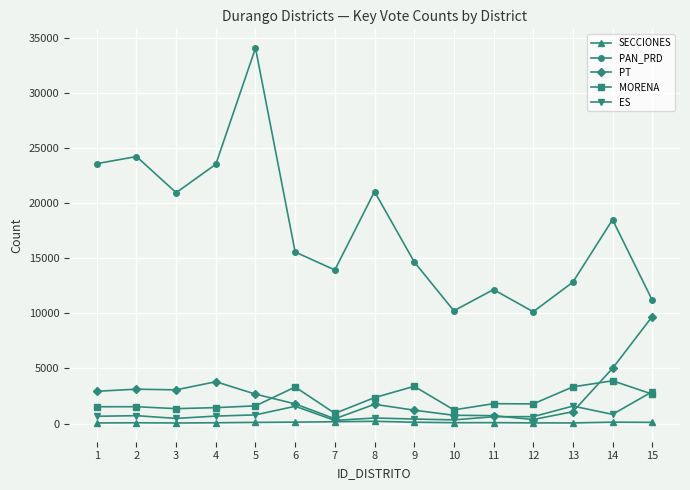

Is it true that ES equals 280 at 7?

True